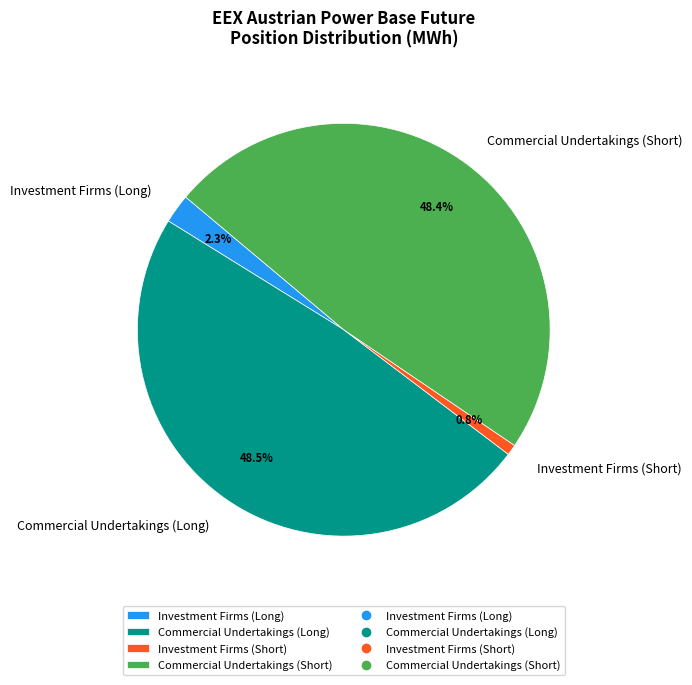

Is there any slice that represents more than half of the pie?

No